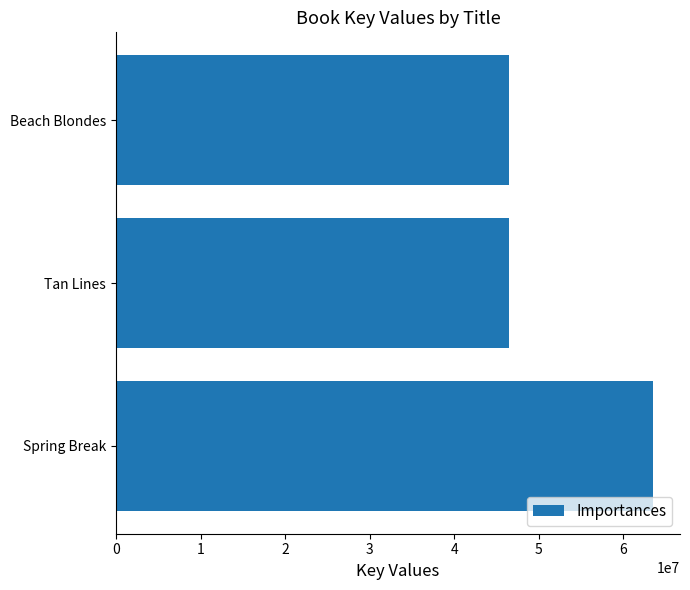

The value at Beach Blondes is 46483044. True or false?

True